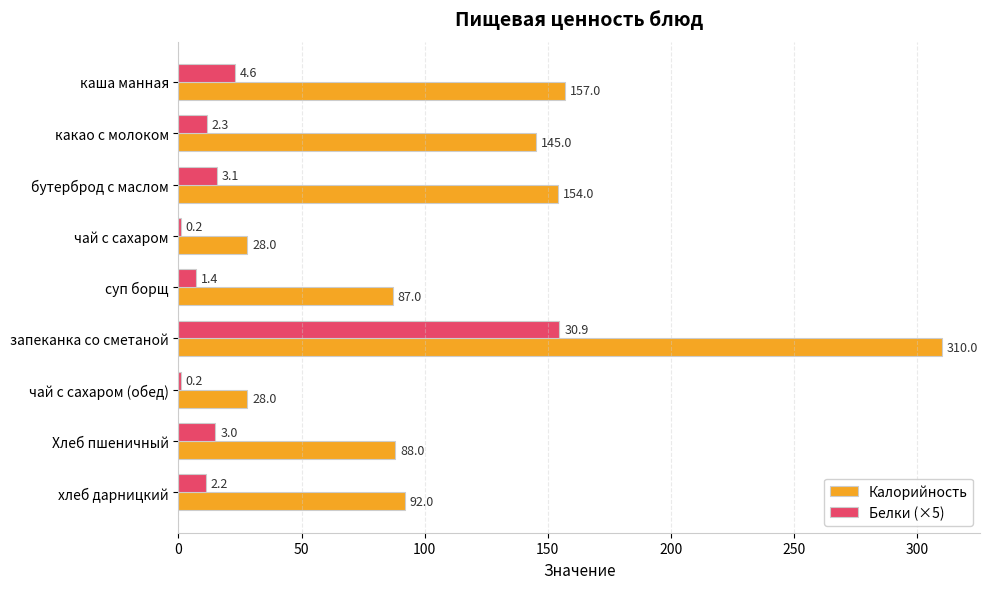

Where is Белки (×5) nearest to the value 77?

каша манная